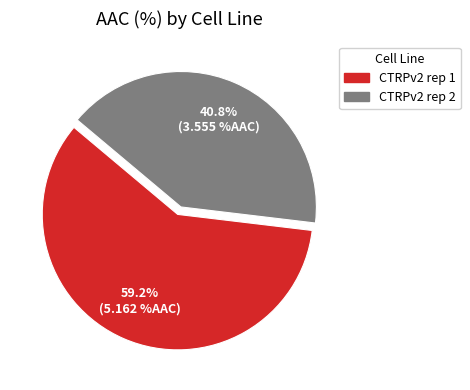

What is the total percentage of CTRPv2 rep 2 and CTRPv2 rep 1?

100.0%